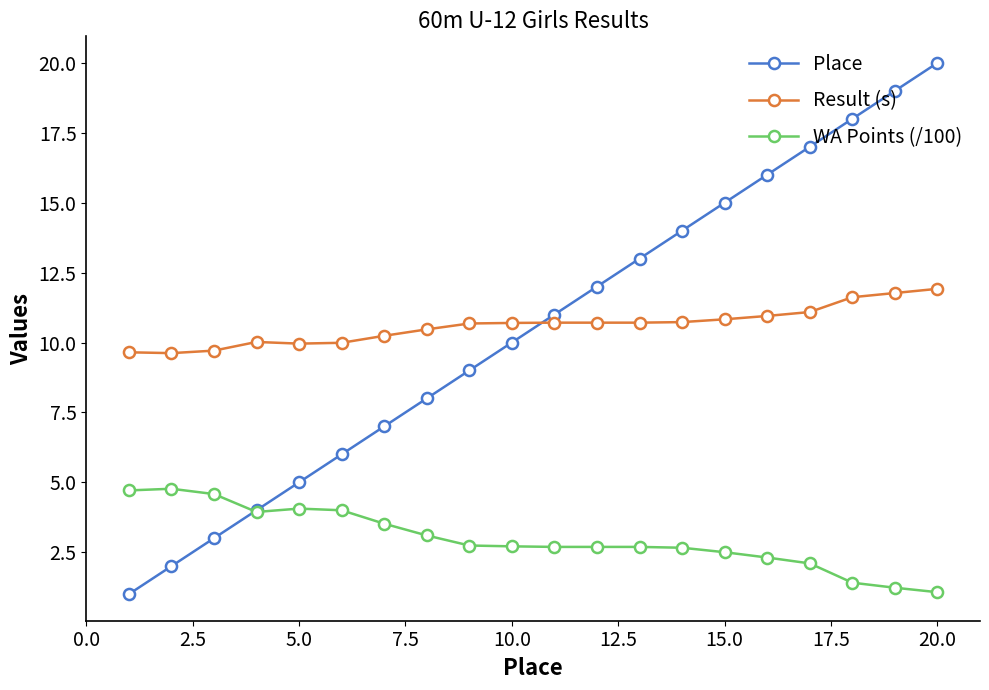

Count the number of categories in the chart.

20